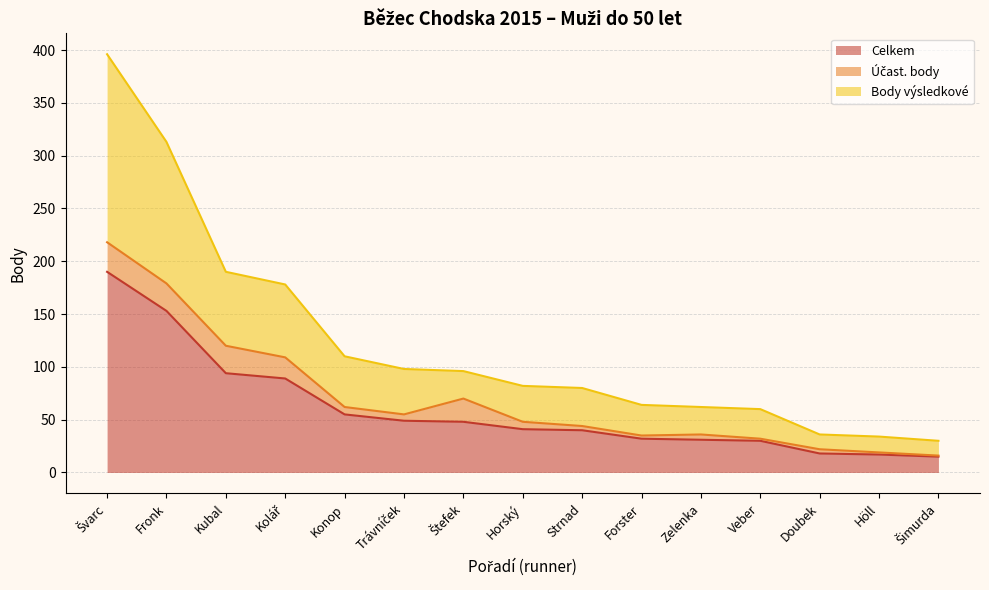

True or false: Body výsledkové and Celkem intersect in this chart.

False